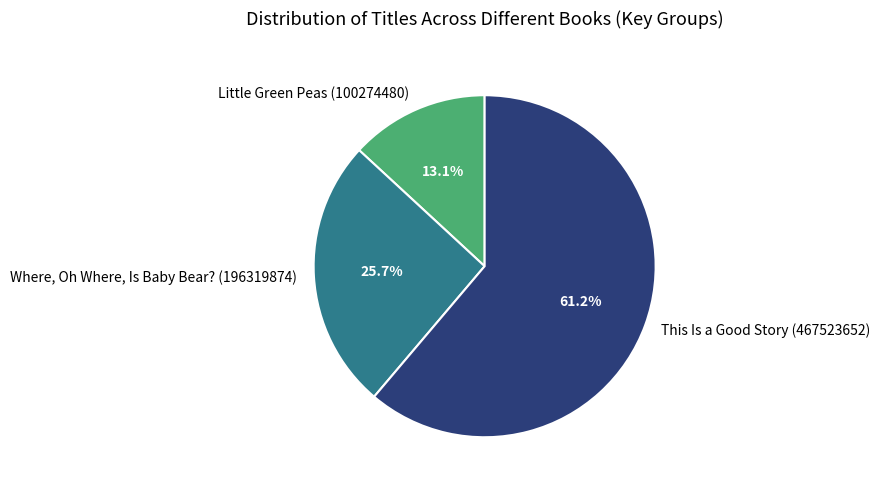

To the nearest percent, what portion does Little Green Peas (100274480) represent?

13%